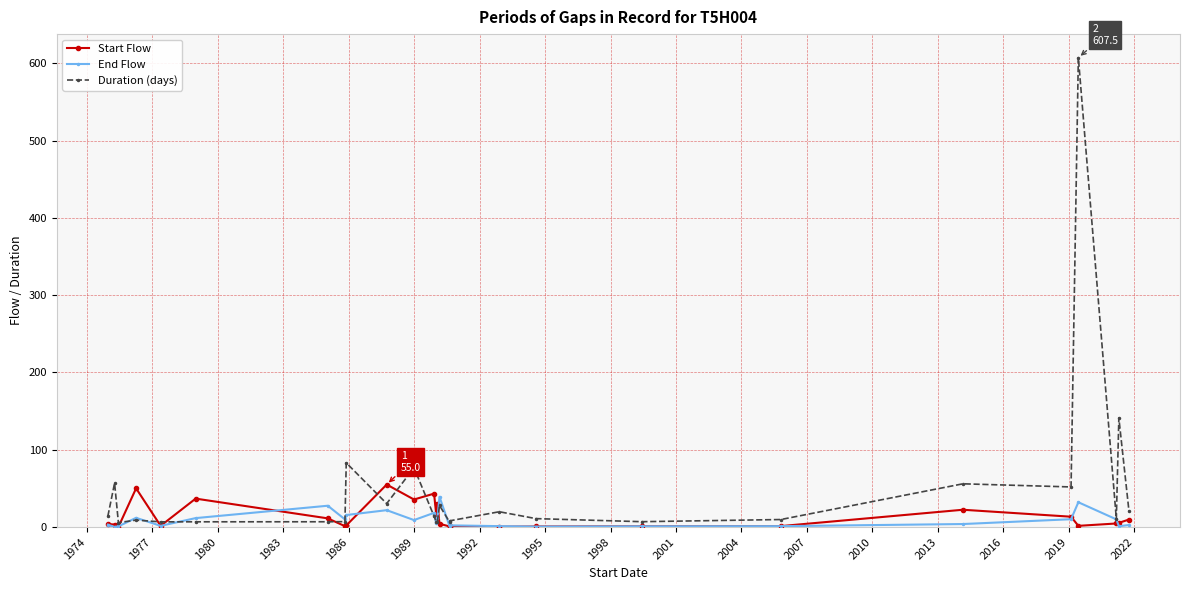

Which series has the largest range (max minus min)?

Duration (days)